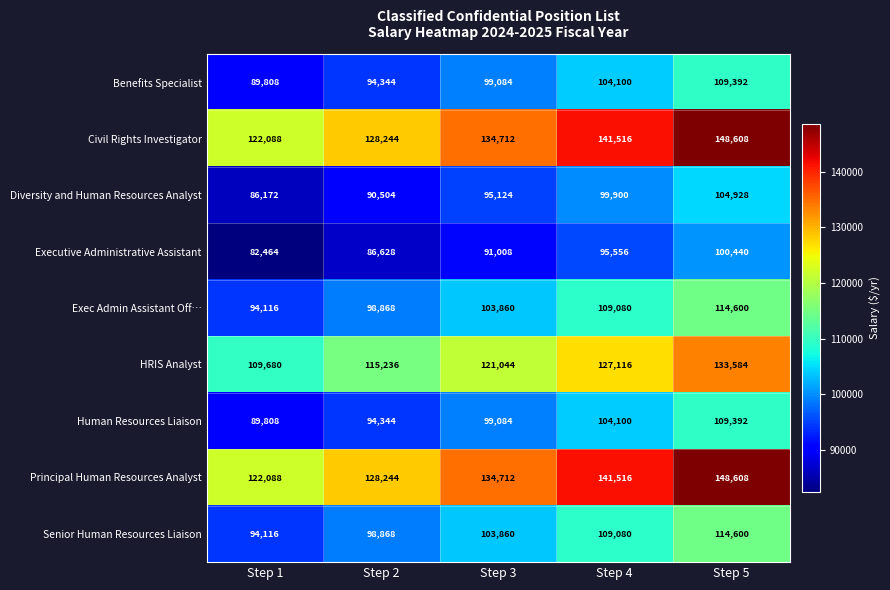

List the labels in order of Executive Administrative Assistant value, smallest first.

Step 1, Step 2, Step 3, Step 4, Step 5